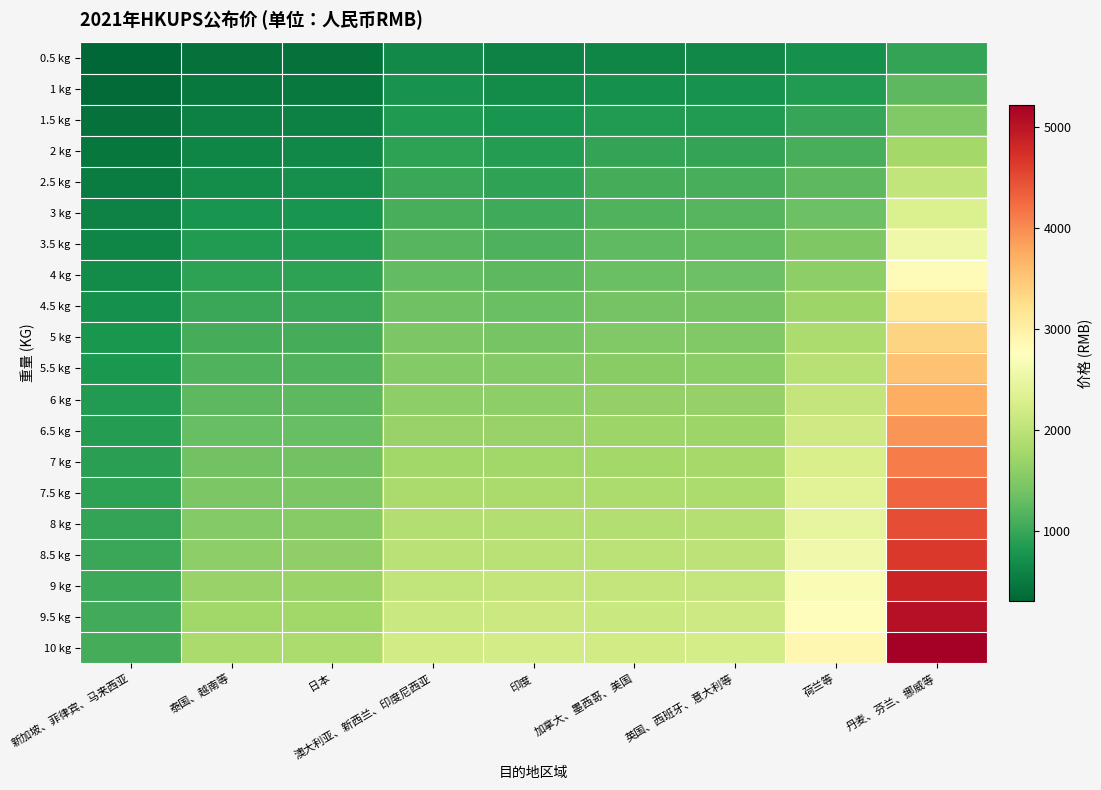

Rank the series by their maximum value, from lowest to highest.

0.5 kg, 1 kg, 1.5 kg, 2 kg, 2.5 kg, 3 kg, 3.5 kg, 4 kg, 4.5 kg, 5 kg, 5.5 kg, 6 kg, 6.5 kg, 7 kg, 7.5 kg, 8 kg, 8.5 kg, 9 kg, 9.5 kg, 10 kg